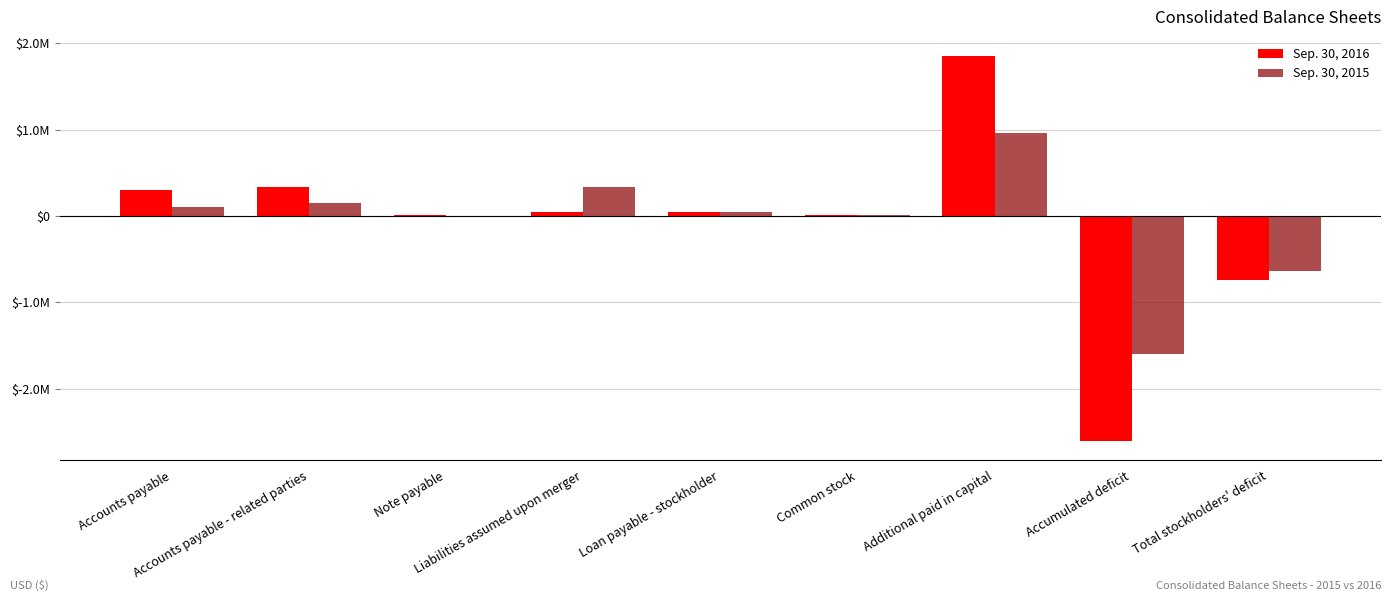

What is the label of the 3rd bar from the right?

Additional paid in capital